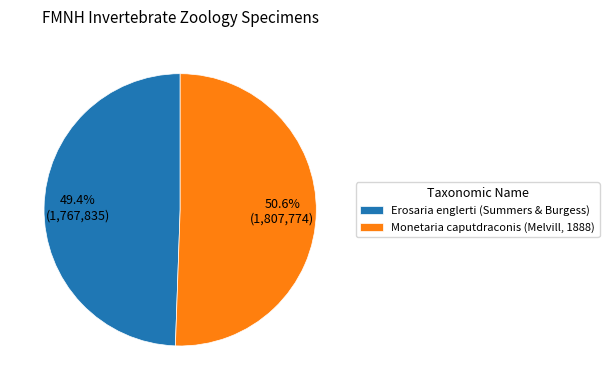

Is it true that Monetaria caputdraconis (Melvill, 1888) is 65% of the pie?

False